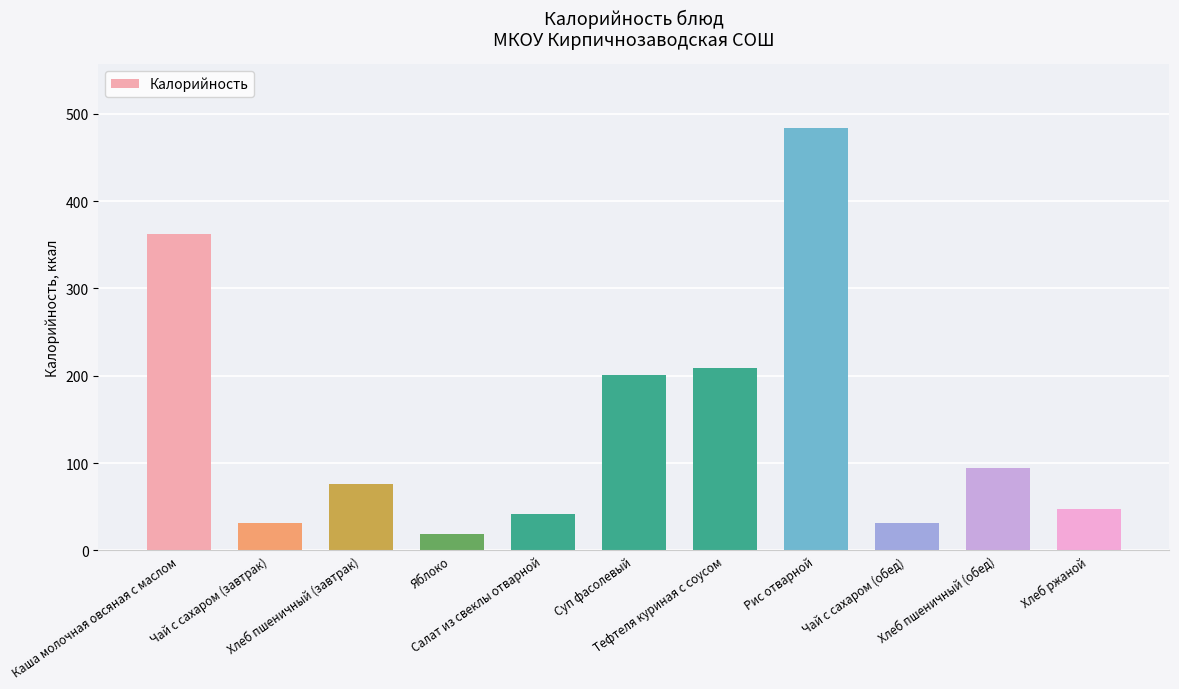

How many values are below 75?

5